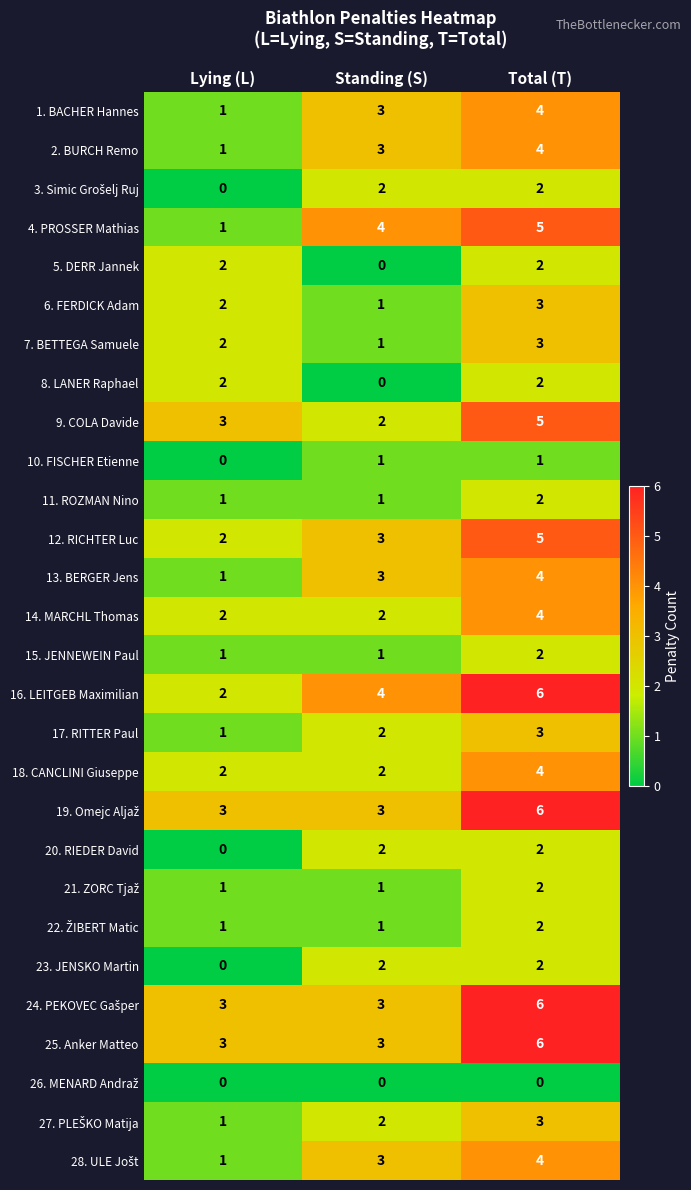

What is the difference between the highest and lowest values at Standing (S)?

4